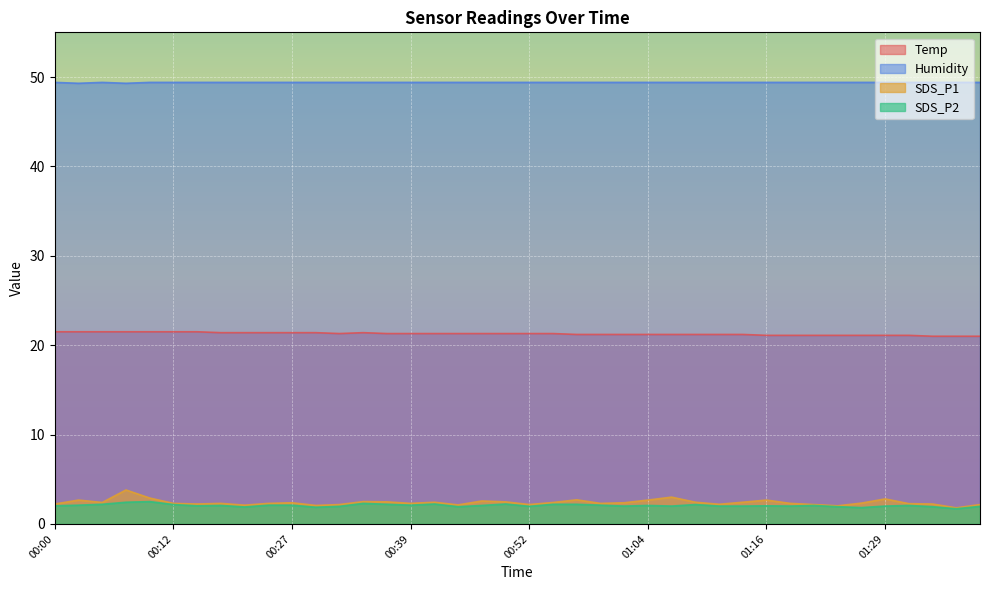

What is the sum of all SDS_P1 values?

96.2